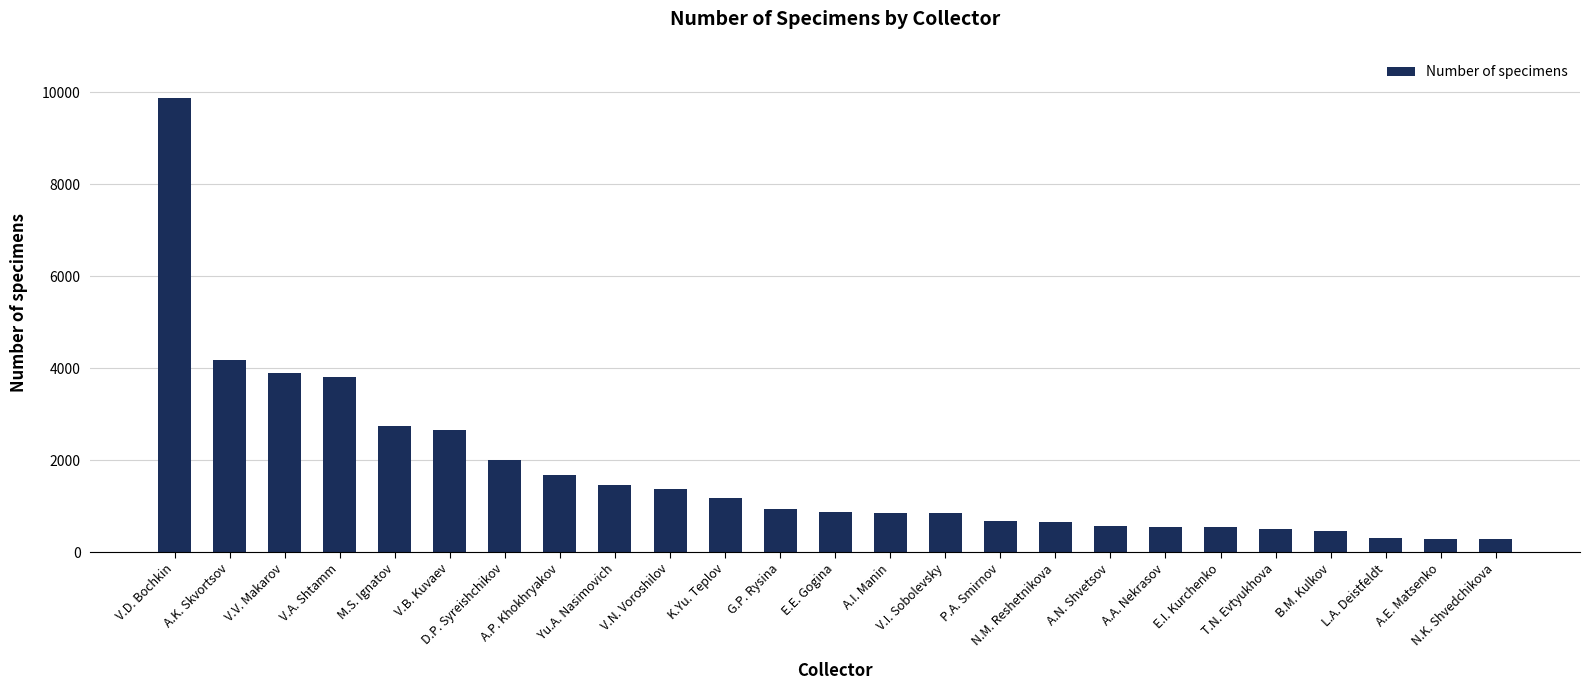

Are the bars horizontal?

No